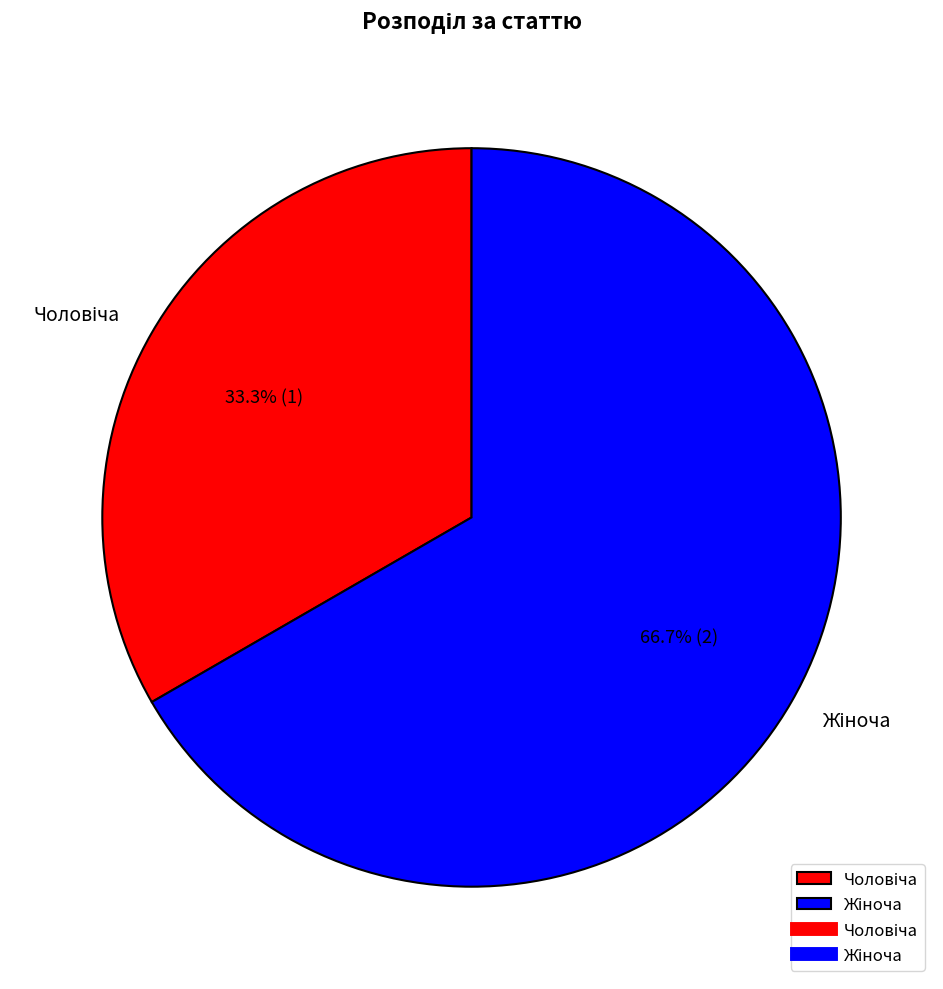

Is there any slice that represents more than half of the pie?

Yes